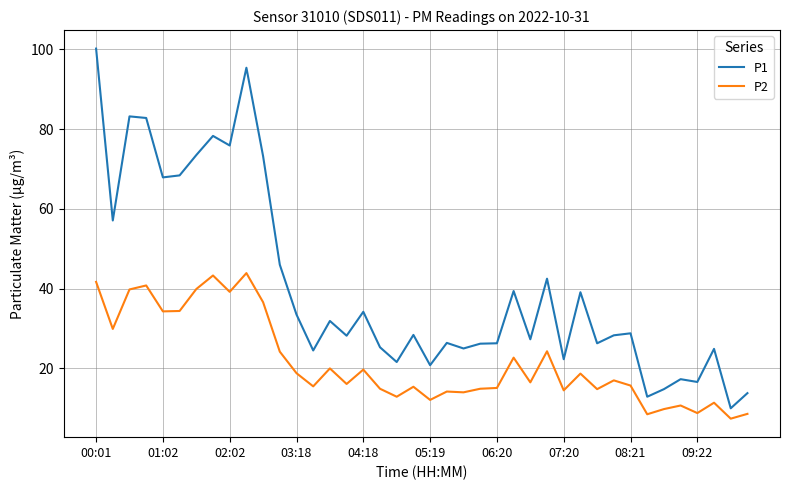

Which series has the largest range (max minus min)?

P1